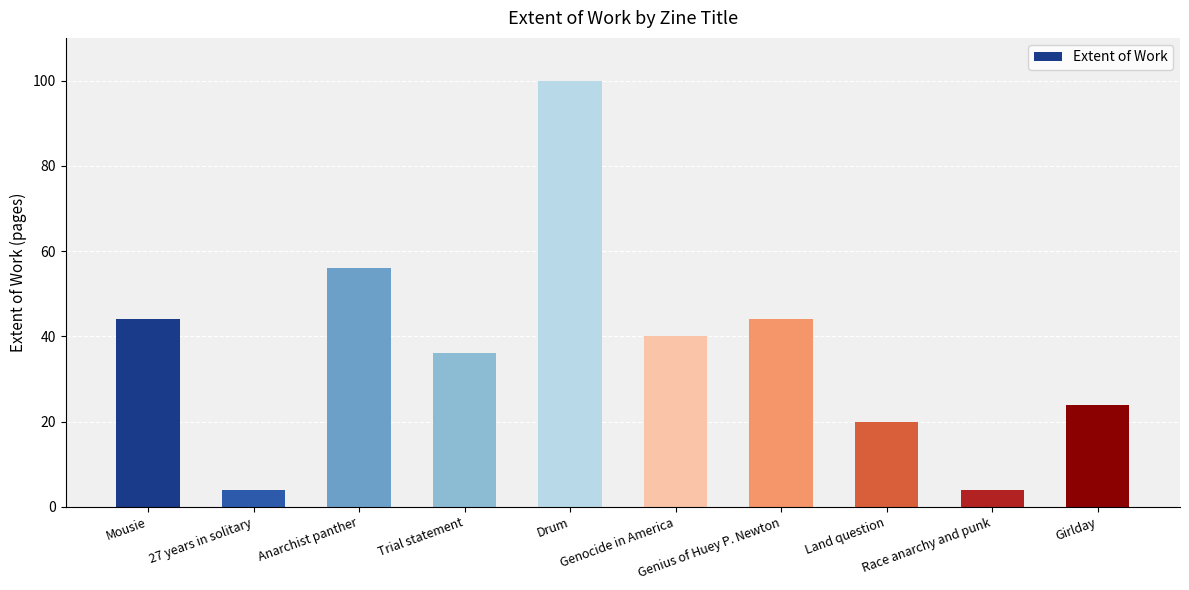

What is the sum of all values?

372